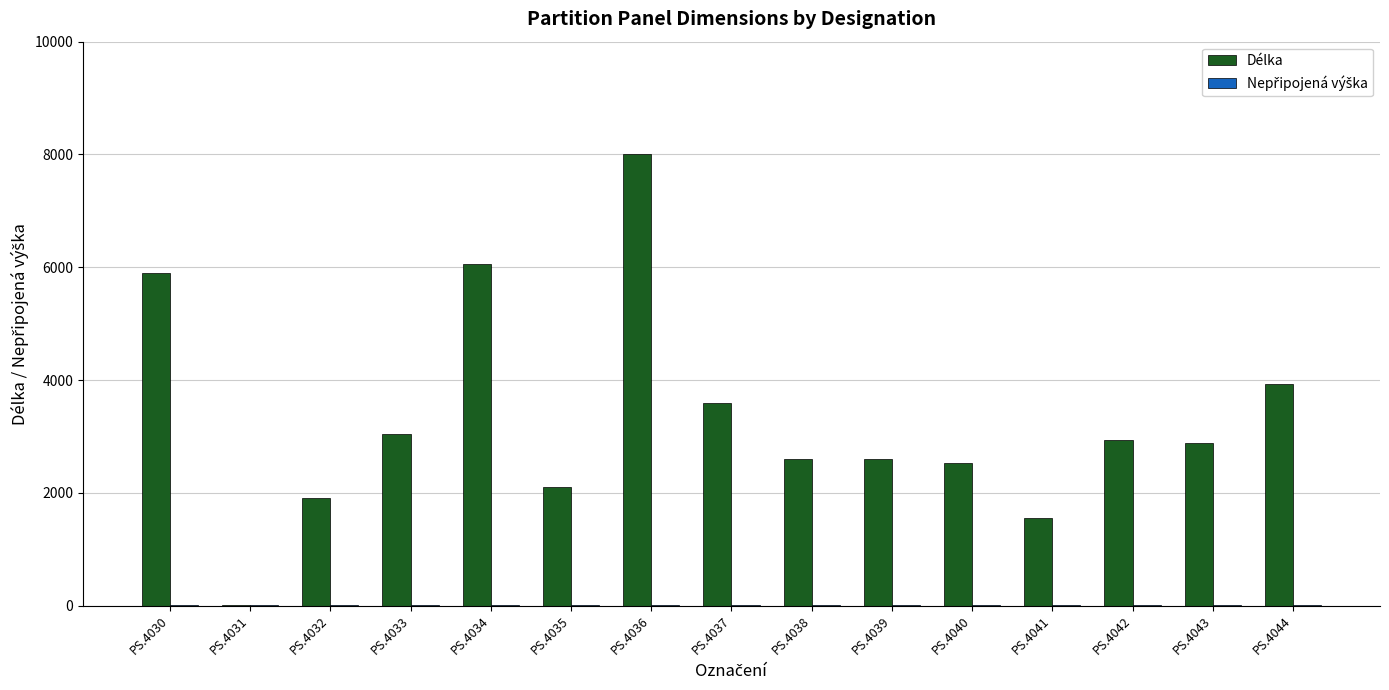

What is the sum of all Délka values?

49643.0